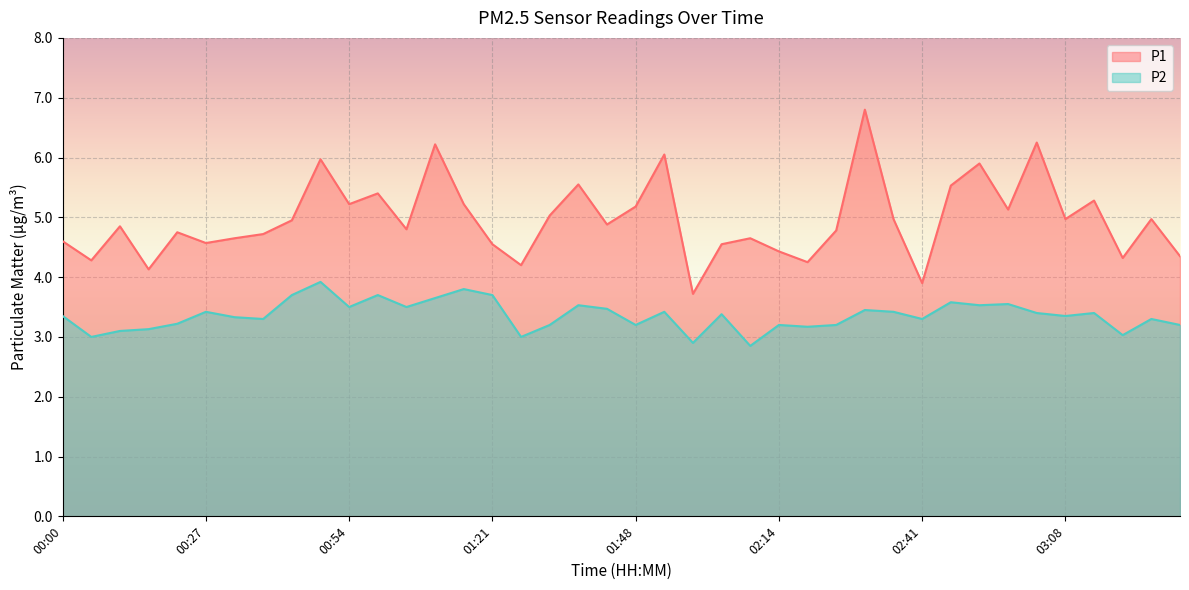

Where is the first local minimum for P1?

00:05